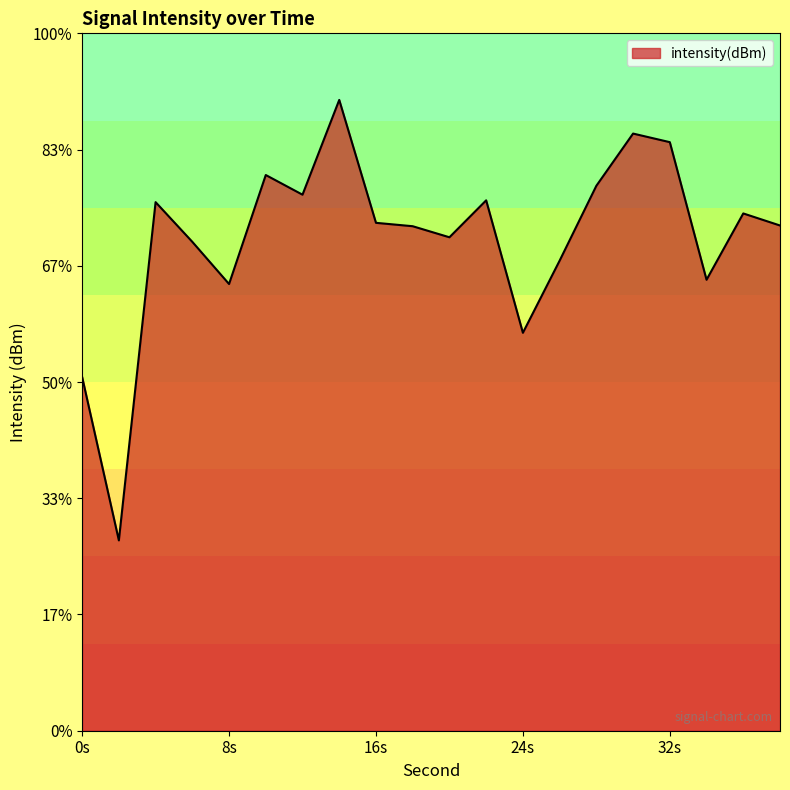

True or false: the data has more than 1 interior local peaks.

True